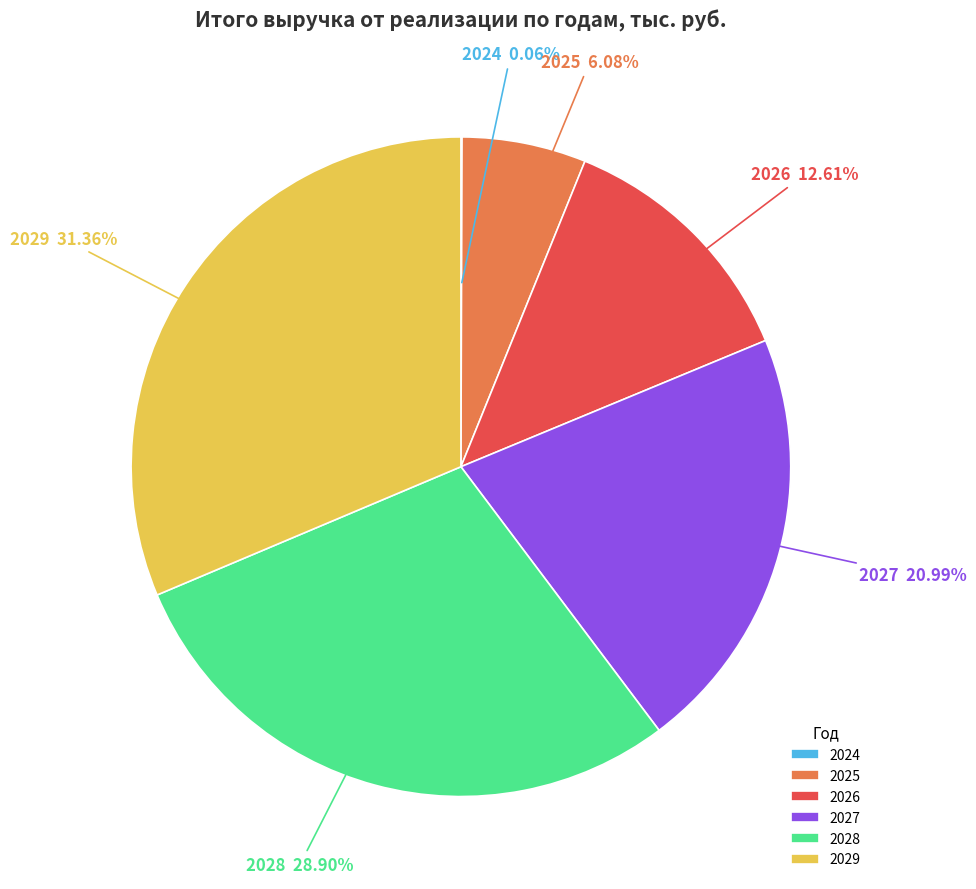

Does 2025 represent more than half of the total?

No